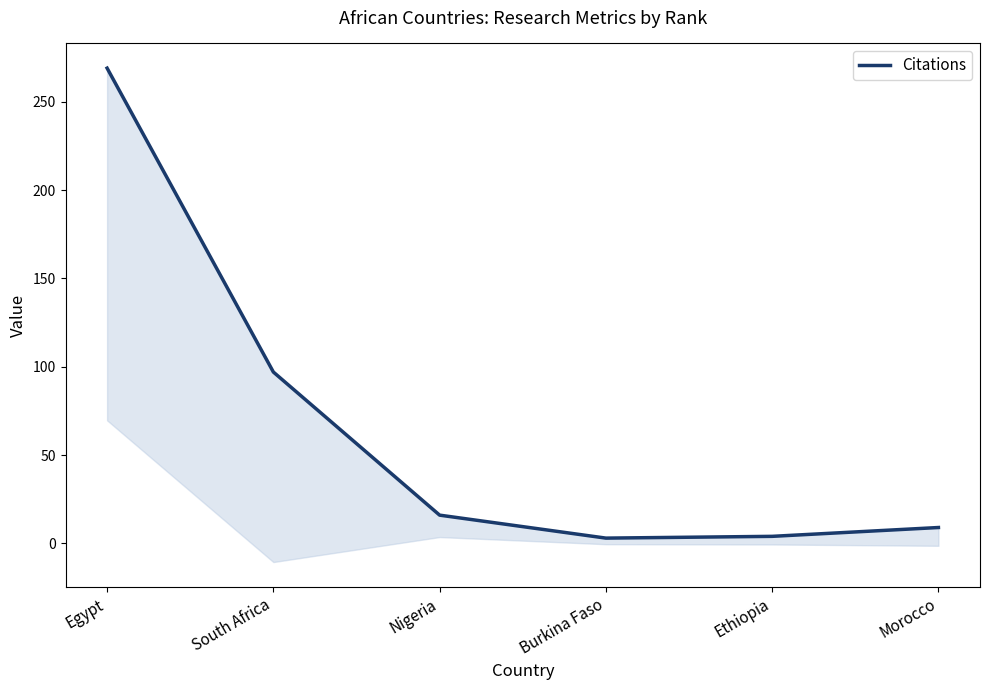

Does the chart have visible grid lines?

No